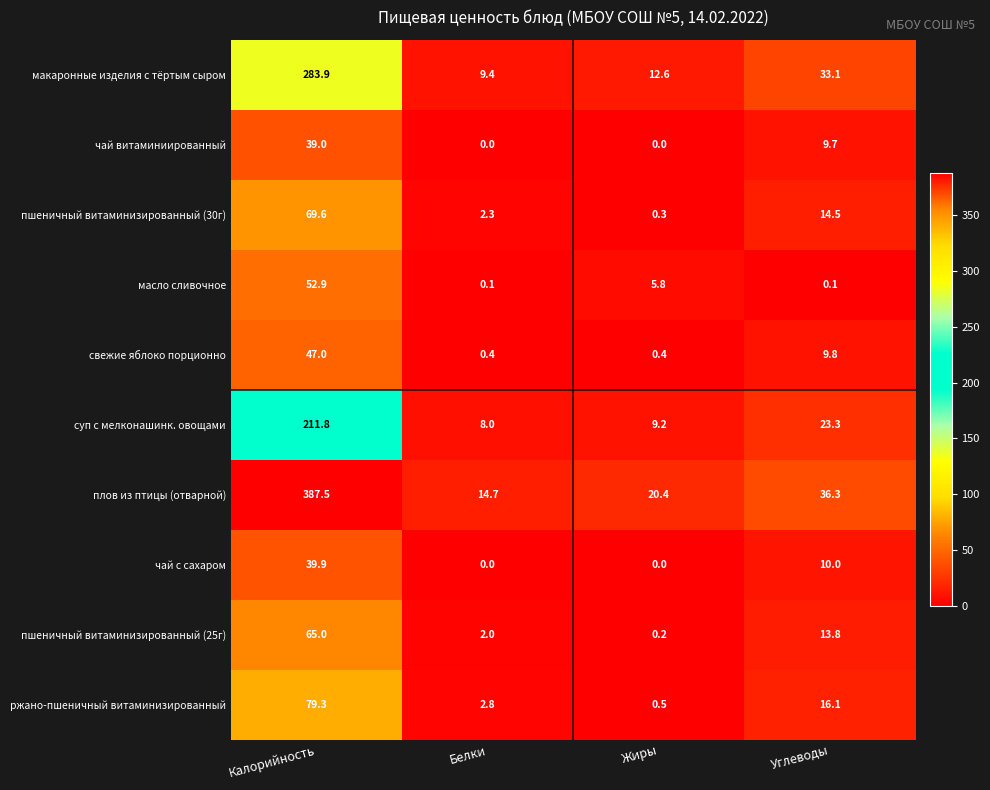

Rank the series at Калорийность from highest to lowest value.

плов из птицы (отварной), макаронные изделия с тёртым сыром, суп с мелконашинк. овощами, ржано-пшеничный витаминизированный, пшеничный витаминизированный (30г), пшеничный витаминизированный (25г), масло сливочное, свежие яблоко порционно, чай с сахаром, чай витаминиированный